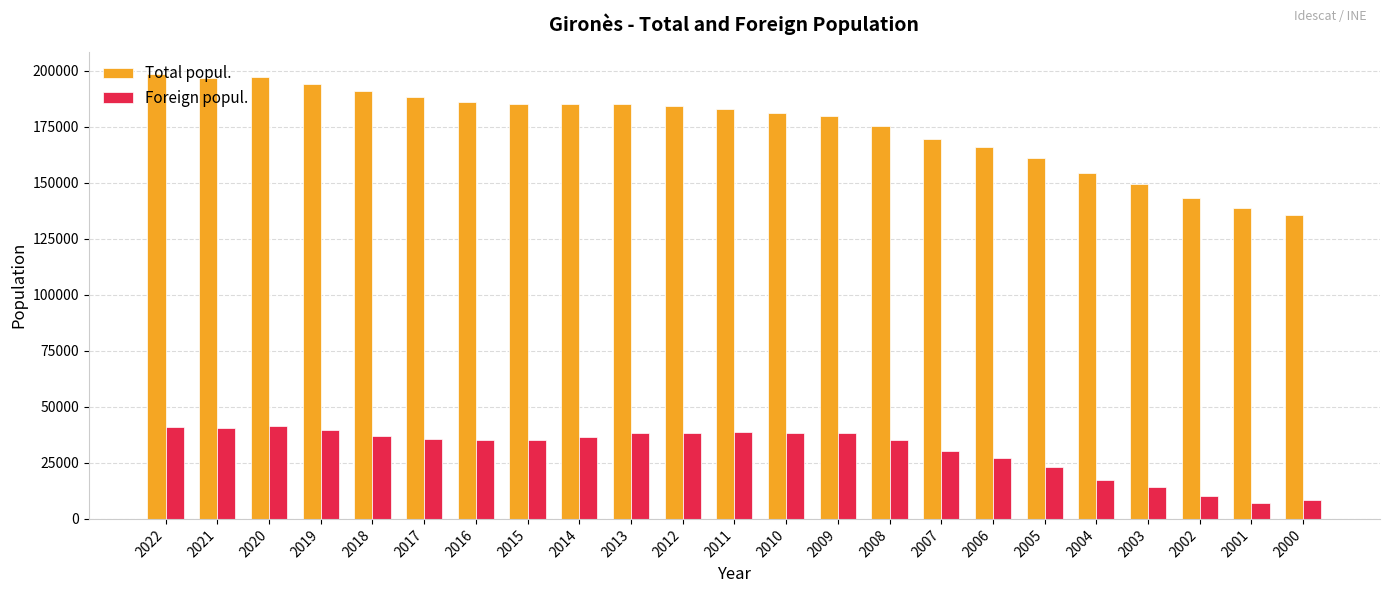

Are the bars horizontal?

No